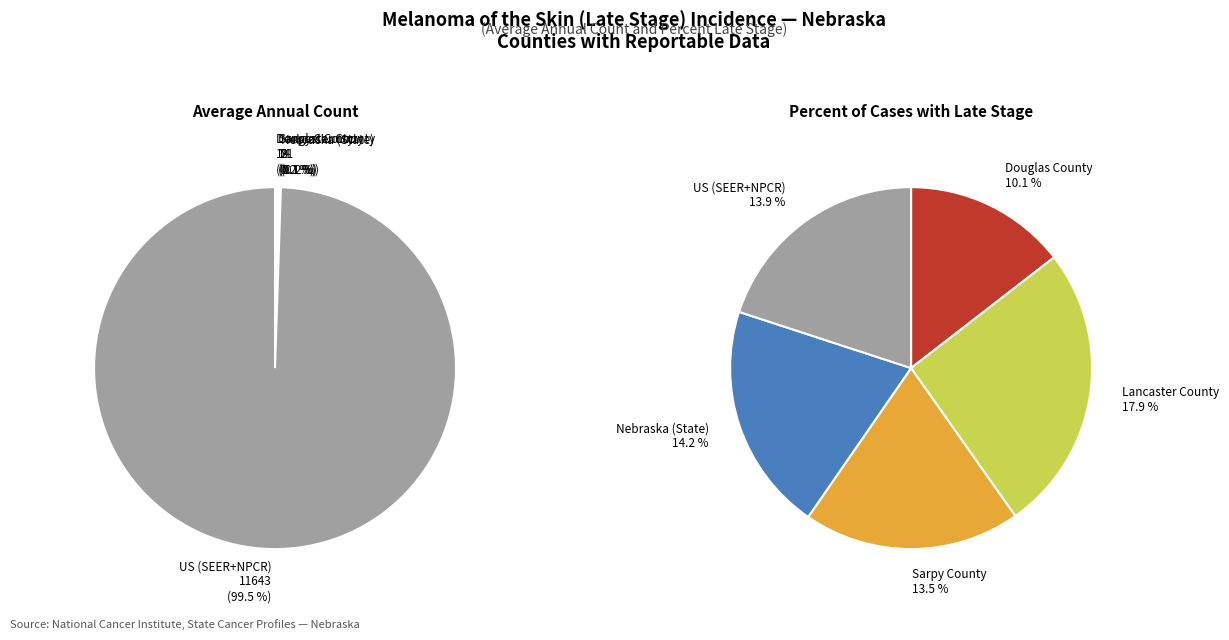

Is US (SEER+NPCR) the majority of the pie?

Yes